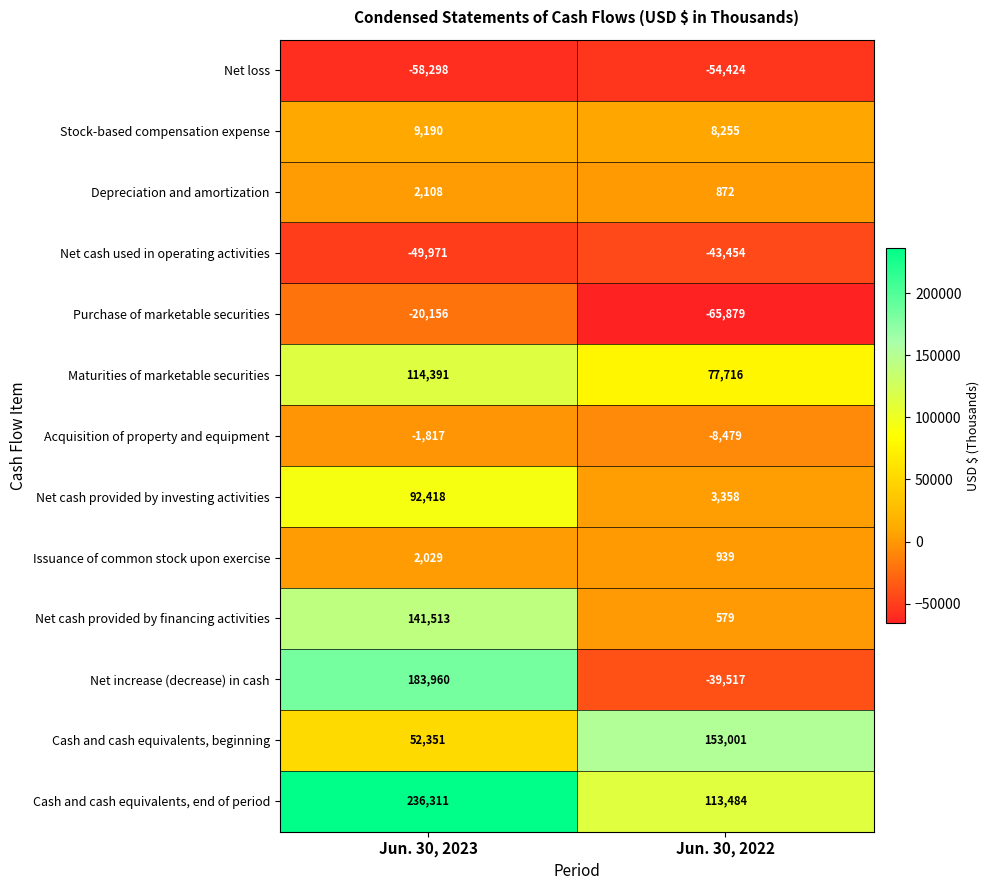

What is the minimum value shown in the chart?

-65879